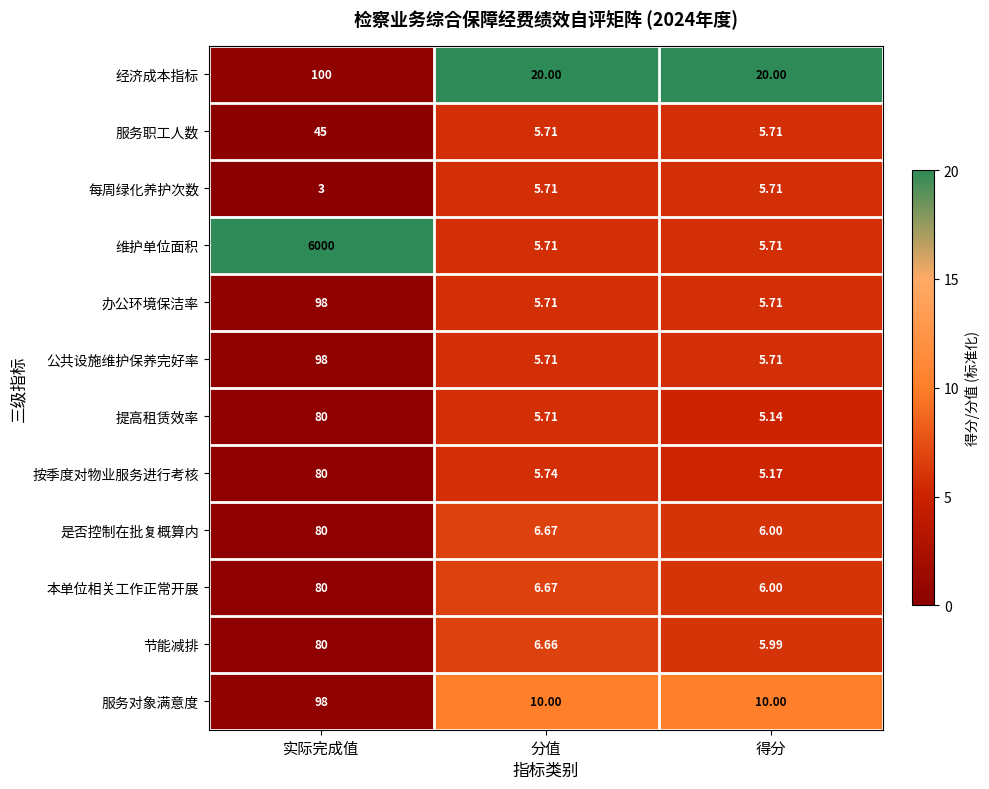

Which series has the largest total across all categories?

维护单位面积